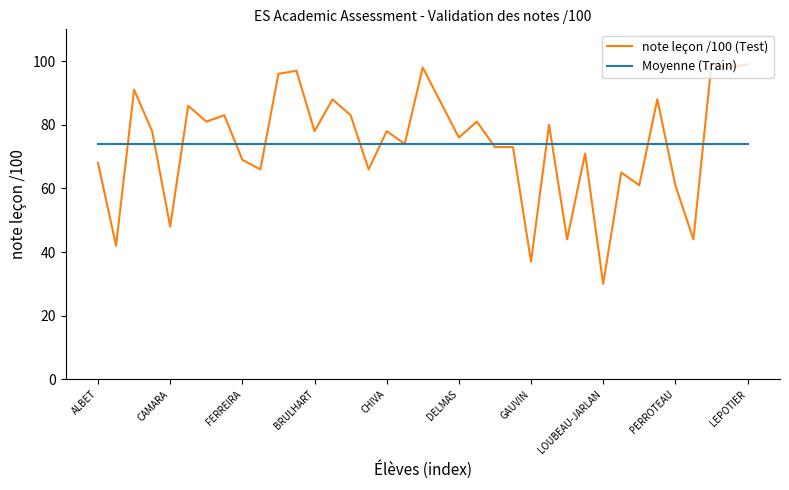

Rank the series by their maximum value, from highest to lowest.

note leçon /100 (Test), Moyenne (Train)